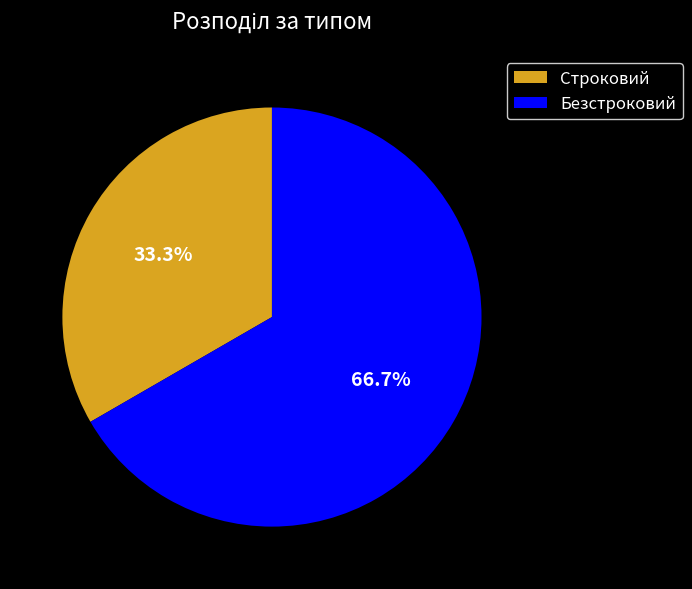

Which slice represents more than half of the pie?

Безстроковий